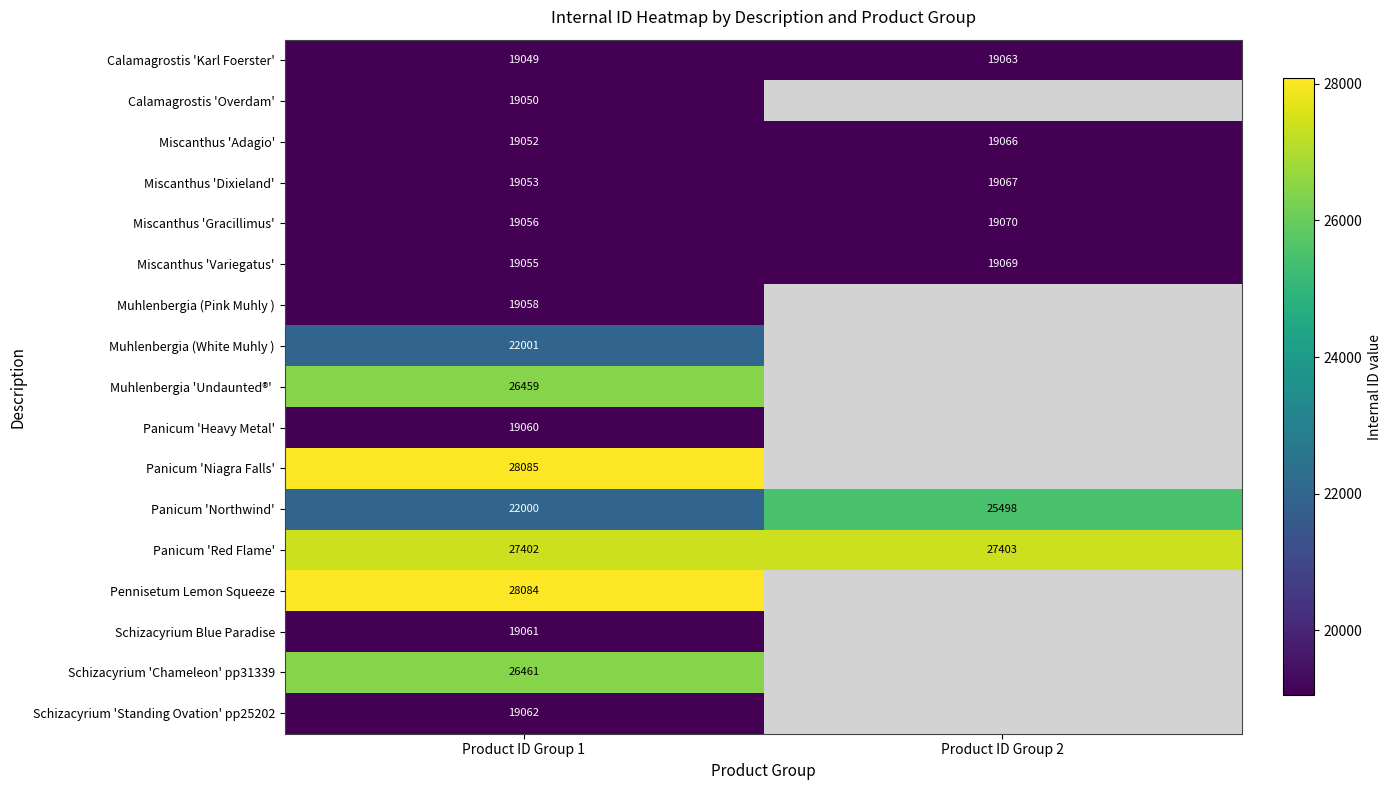

True or false: Miscanthus 'Gracillimus' has a value of 8478 at Product ID Group 1.

False